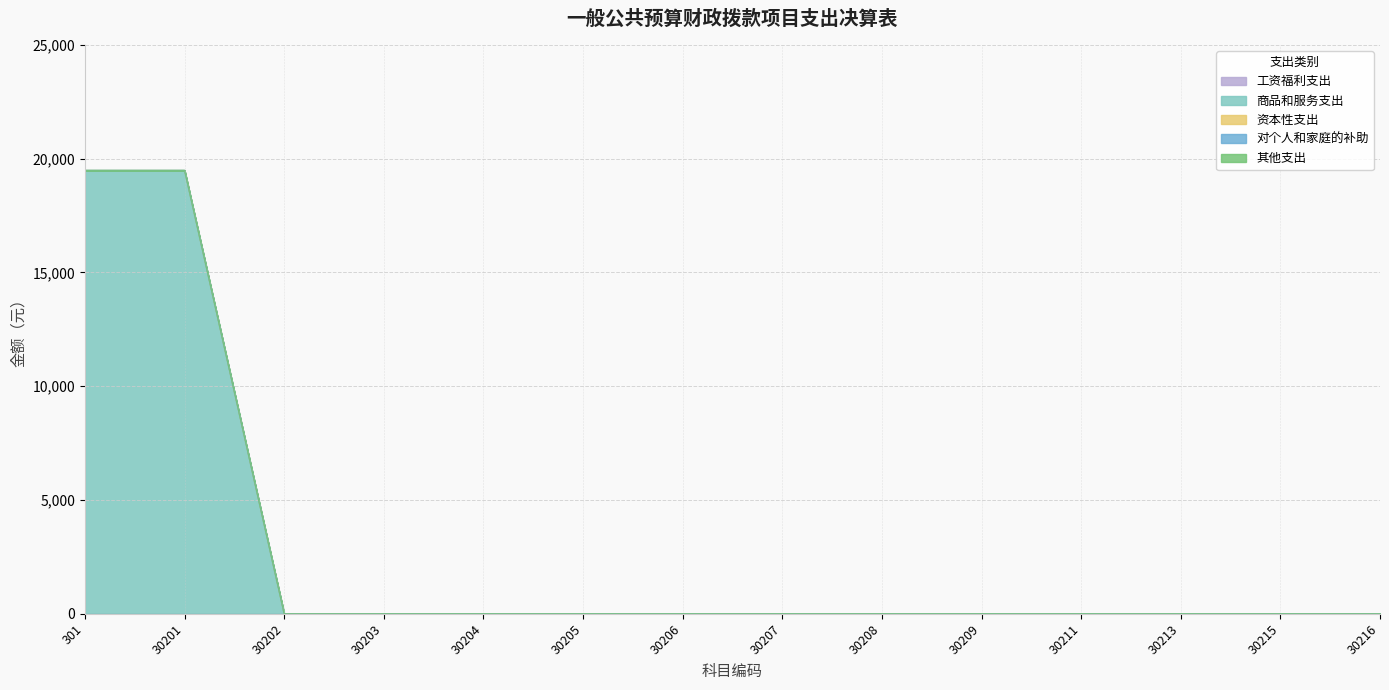

Which label corresponds to the largest value in the chart?

301